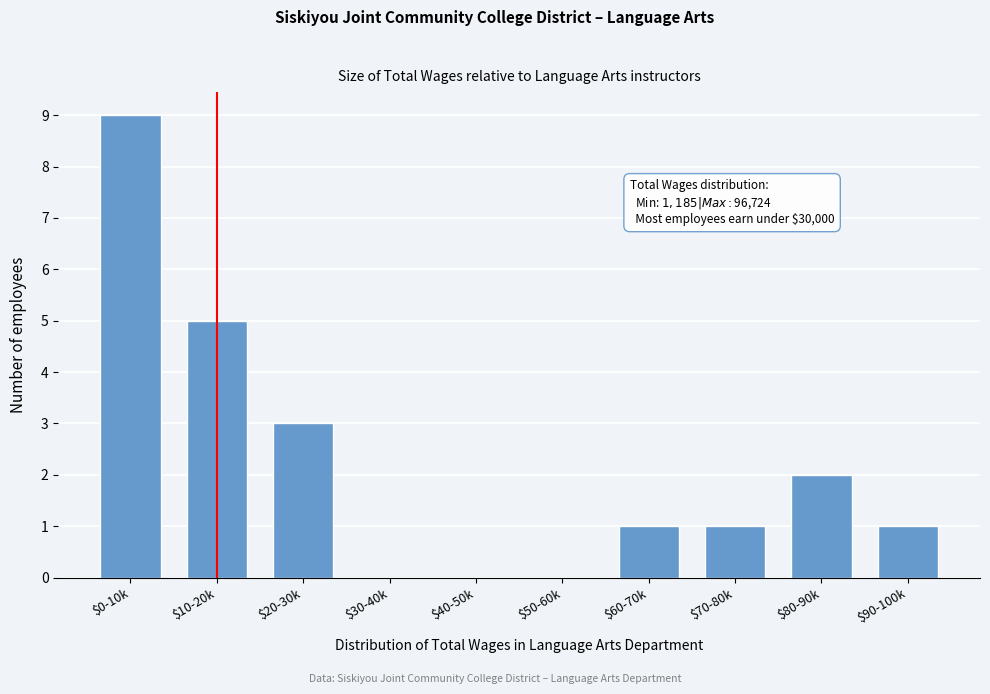

What is the sum of all values?

22